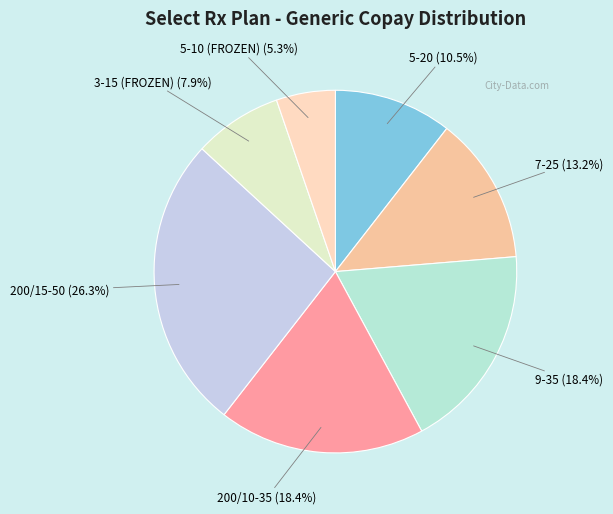

Between 200/15-50 and 7-25, which is larger?

200/15-50